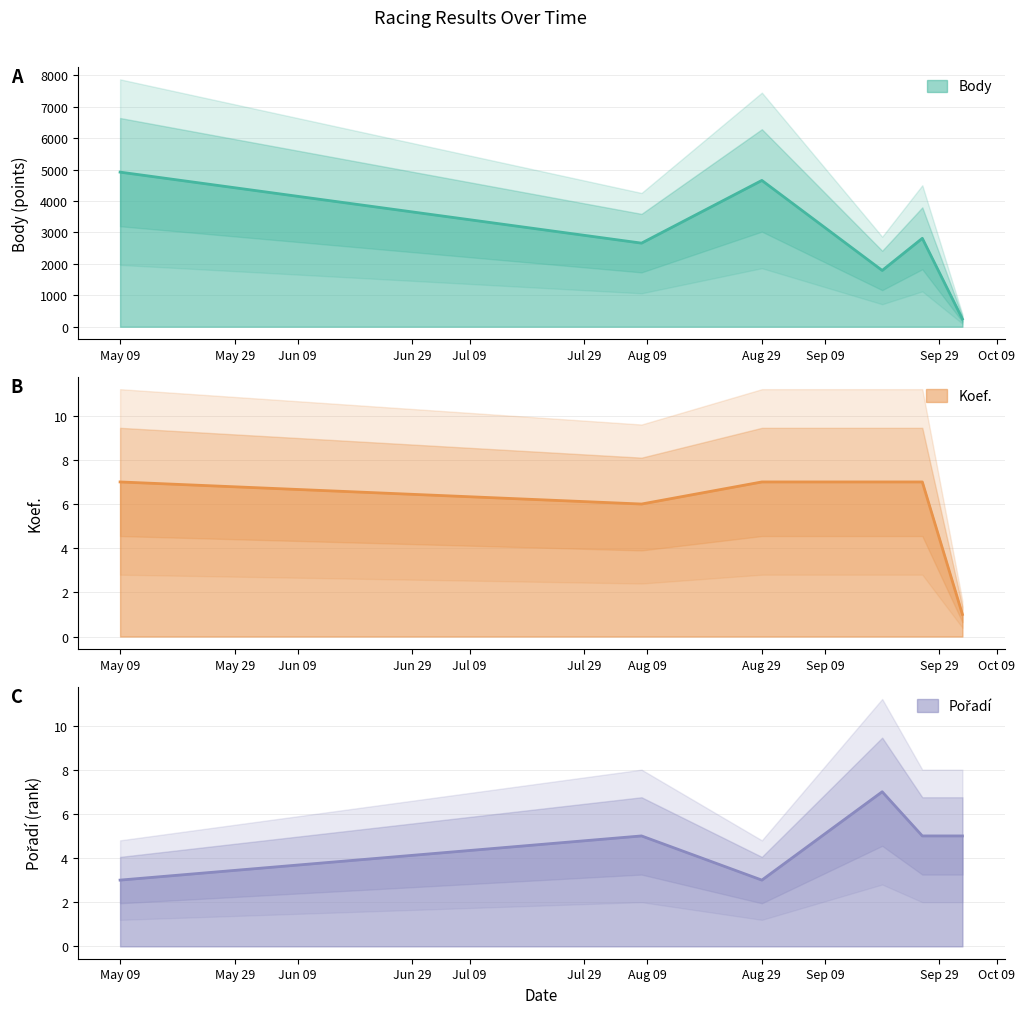

What is the maximum value shown in the chart?

4921